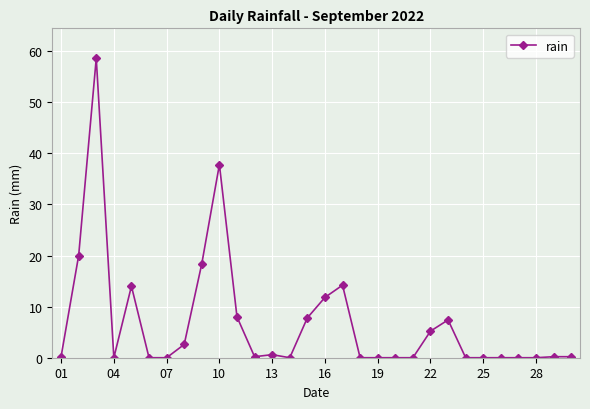

What is the average value?

6.9